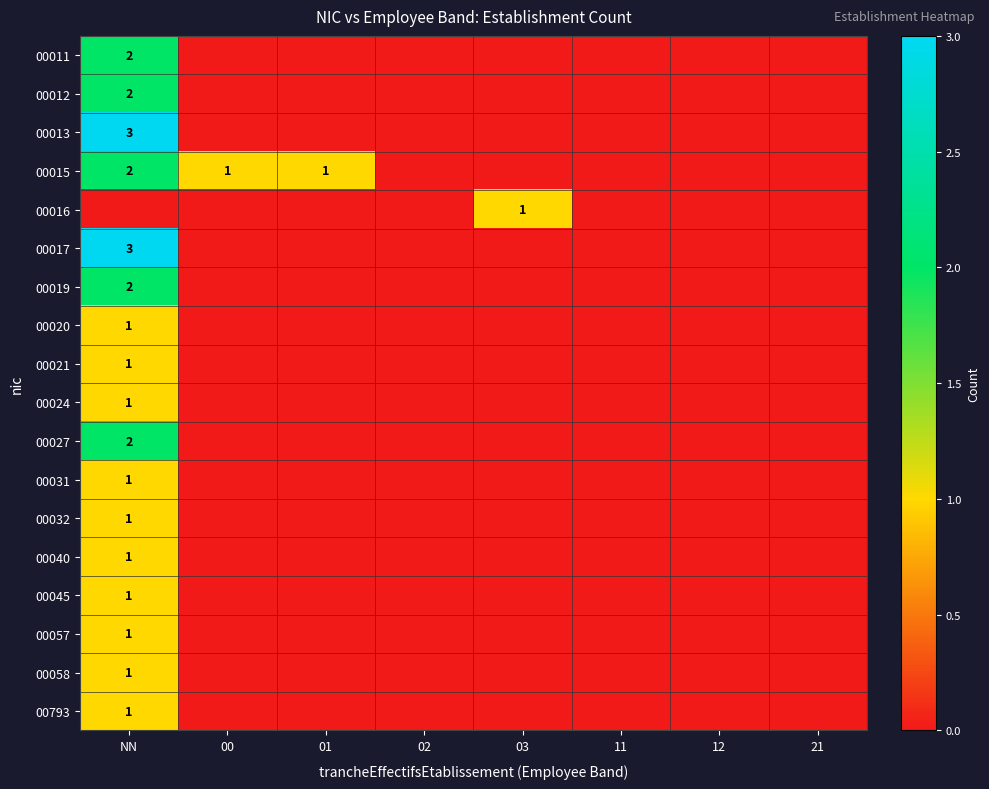

Is it true that 00012 equals 0 at 12?

True